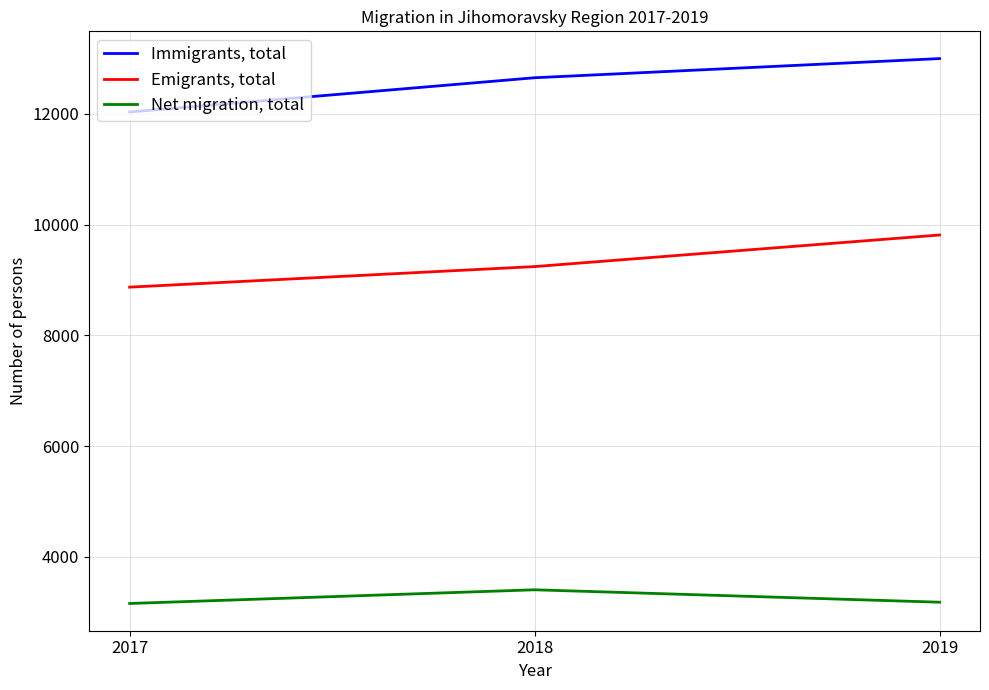

Rank the series by their average value, from highest to lowest.

Immigrants, total, Emigrants, total, Net migration, total